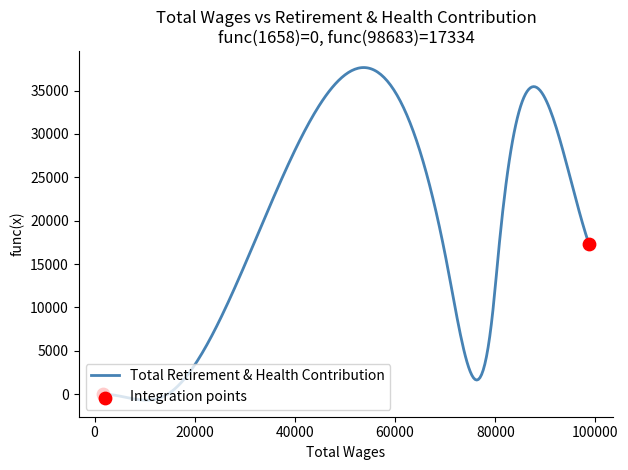

What is the maximum value shown in the chart?

37652.7